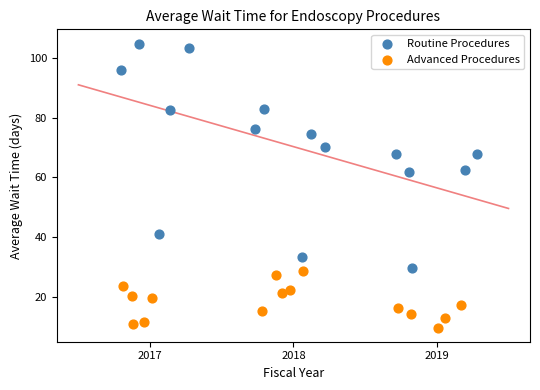

Which series contains the highest Y value?

Routine Procedures